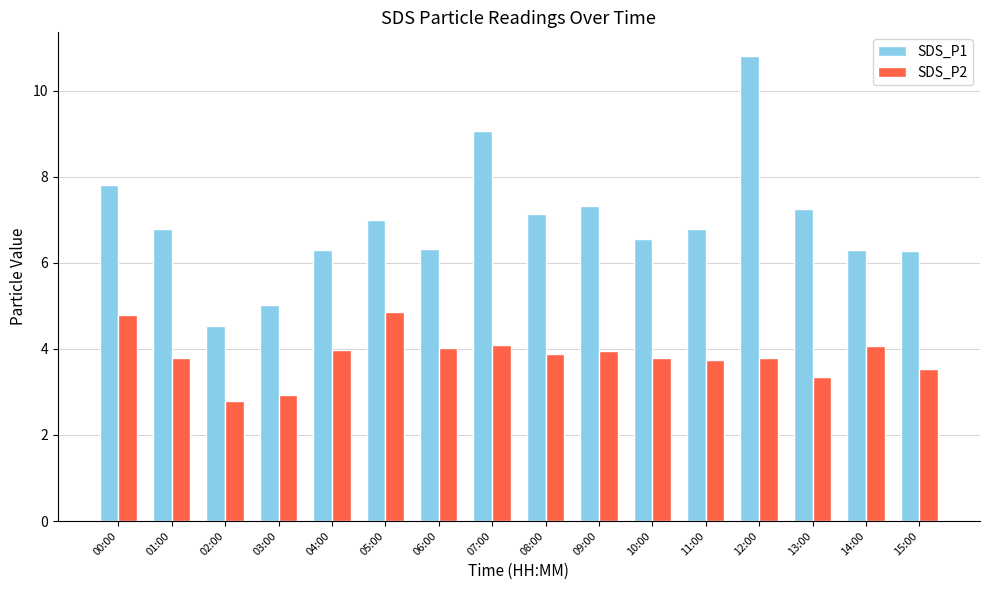

What are all the series names shown in the legend?

SDS_P1, SDS_P2